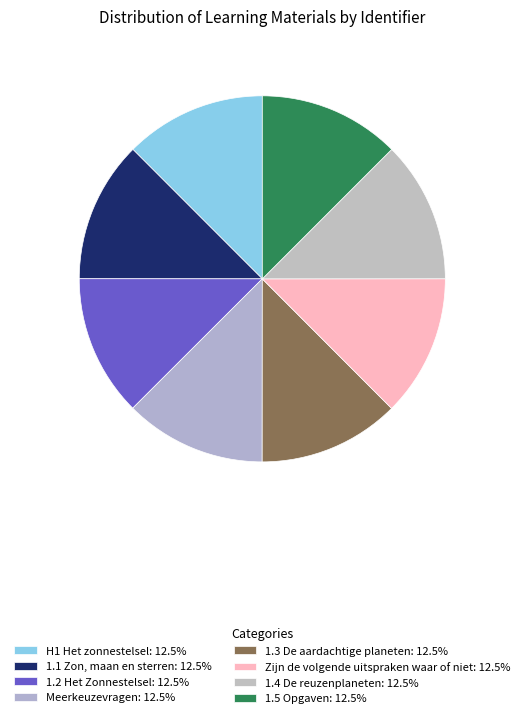

Rank the categories by value from highest to lowest.

Zijn de volgende uitspraken waar of niet, Meerkeuzevragen, 1.5 Opgaven, 1.4 De reuzenplaneten, 1.3 De aardachtige planeten, 1.2 Het Zonnestelsel, 1.1 Zon, maan en sterren, H1 Het zonnestelsel